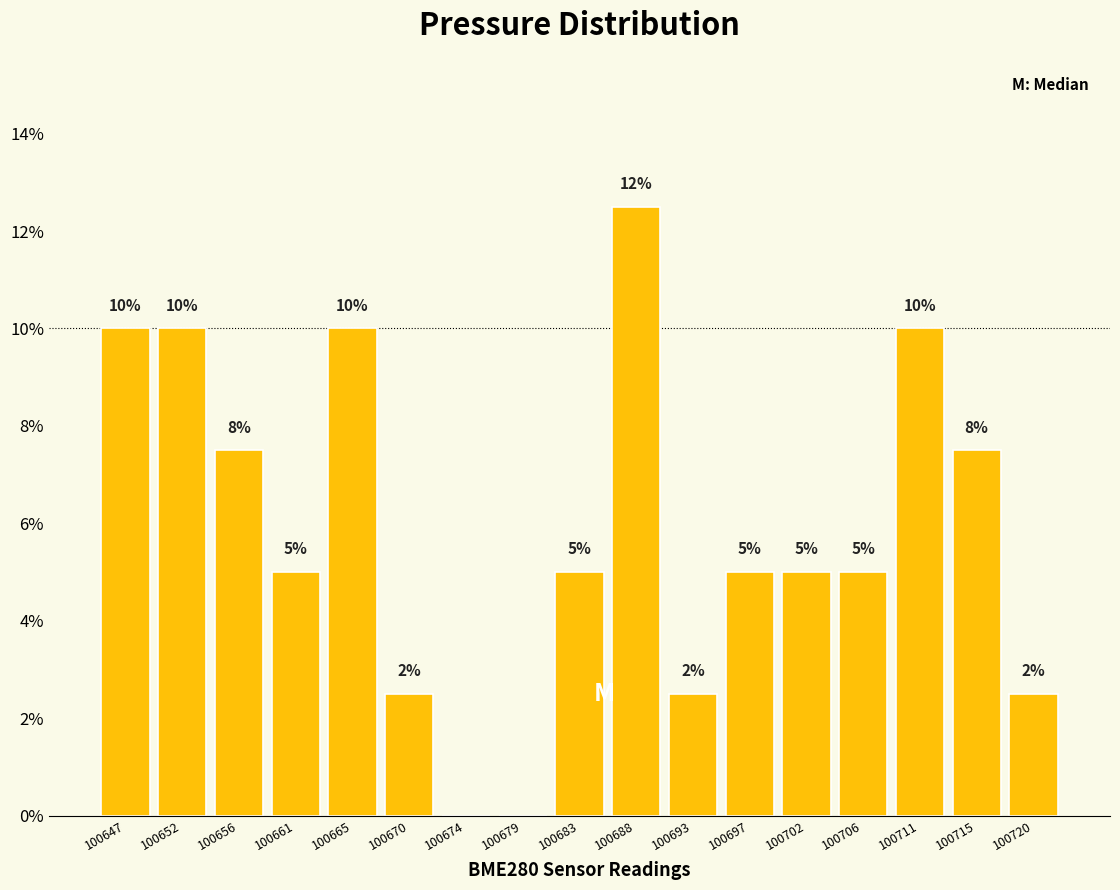

Which range on the x-axis has the tallest bar?

100685.5 to 100690.0